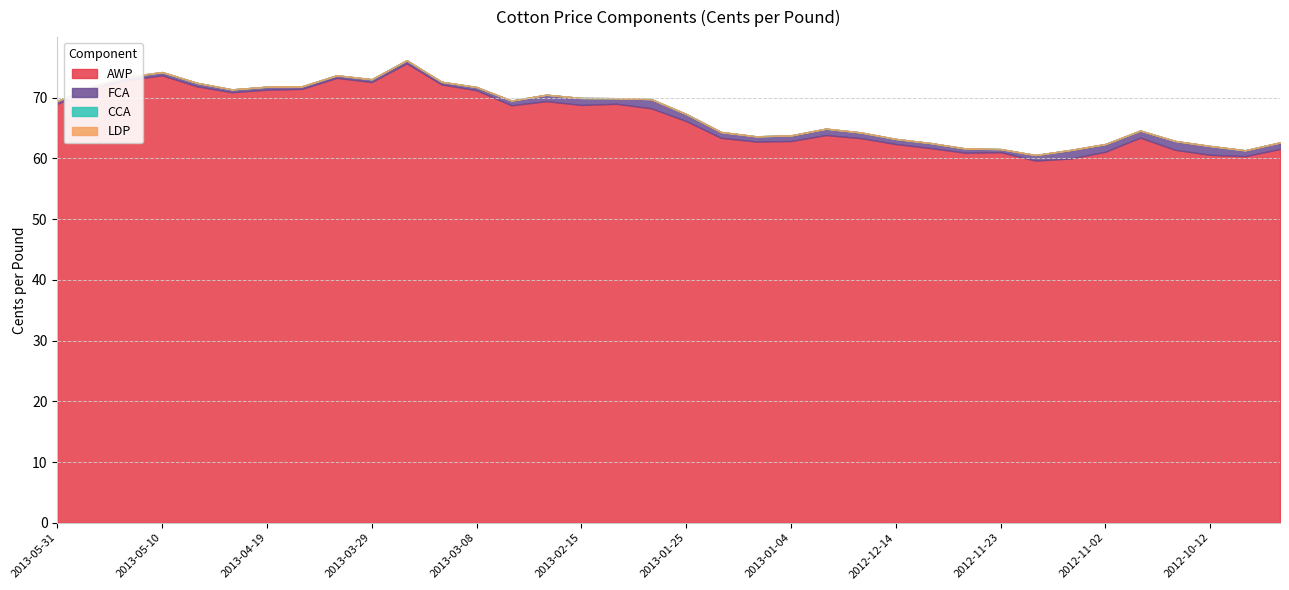

Reading left to right, transcribe all the data shown in this chart.

AWP: 2013-05-31=69.0	2013-05-24=71.6	2013-05-17=72.9	2013-05-10=73.7	2013-05-03=71.9	2013-04-26=70.9	2013-04-19=71.3	2013-04-12=71.5	2013-04-05=73.3	2013-03-29=72.6	2013-03-22=75.7	2013-03-15=72.2	2013-03-08=71.2	2013-03-01=68.8	2013-02-22=69.4	2013-02-15=68.8	2013-02-08=69.0	2013-02-01=68.3	2013-01-25=66.2	2013-01-18=63.4	2013-01-11=62.8	2013-01-04=62.9	2012-12-28=63.9	2012-12-21=63.3	2012-12-14=62.4	2012-12-07=61.7	2012-11-30=60.9	2012-11-23=61.0	2012-11-16=59.6	2012-11-09=60.0	2012-11-02=61.1	2012-10-26=63.4	2012-10-19=61.4	2012-10-12=60.6	2012-10-05=60.4	2012-09-28=61.6
FCA: 2013-05-31=0.5	2013-05-24=0.3	2013-05-17=0.5	2013-05-10=0.5	2013-05-03=0.6	2013-04-26=0.5	2013-04-19=0.5	2013-04-12=0.4	2013-04-05=0.4	2013-03-29=0.5	2013-03-22=0.5	2013-03-15=0.4	2013-03-08=0.5	2013-03-01=0.8	2013-02-22=1.1	2013-02-15=1.1	2013-02-08=0.9	2013-02-01=1.5	2013-01-25=1.2	2013-01-18=1.0	2013-01-11=0.9	2013-01-04=0.9	2012-12-28=1.1	2012-12-21=0.9	2012-12-14=0.8	2012-12-07=0.8	2012-11-30=0.7	2012-11-23=0.5	2012-11-16=0.9	2012-11-09=1.4	2012-11-02=1.3	2012-10-26=1.2	2012-10-19=1.5	2012-10-12=1.4	2012-10-05=1.0	2012-09-28=1.1
CCA: 2013-05-31=0.0	2013-05-24=0.0	2013-05-17=0.0	2013-05-10=0.0	2013-05-03=0.0	2013-04-26=0.0	2013-04-19=0.0	2013-04-12=0.0	2013-04-05=0.0	2013-03-29=0.0	2013-03-22=0.0	2013-03-15=0.0	2013-03-08=0.0	2013-03-01=0.0	2013-02-22=0.0	2013-02-15=0.0	2013-02-08=0.0	2013-02-01=0.0	2013-01-25=0.0	2013-01-18=0.0	2013-01-11=0.0	2013-01-04=0.0	2012-12-28=0.0	2012-12-21=0.0	2012-12-14=0.0	2012-12-07=0.0	2012-11-30=0.0	2012-11-23=0.0	2012-11-16=0.0	2012-11-09=0.0	2012-11-02=0.0	2012-10-26=0.0	2012-10-19=0.0	2012-10-12=0.0	2012-10-05=0.0	2012-09-28=0.0
LDP: 2013-05-31=0.0	2013-05-24=0.0	2013-05-17=0.0	2013-05-10=0.0	2013-05-03=0.0	2013-04-26=0.0	2013-04-19=0.0	2013-04-12=0.0	2013-04-05=0.0	2013-03-29=0.0	2013-03-22=0.0	2013-03-15=0.0	2013-03-08=0.0	2013-03-01=0.0	2013-02-22=0.0	2013-02-15=0.0	2013-02-08=0.0	2013-02-01=0.0	2013-01-25=0.0	2013-01-18=0.0	2013-01-11=0.0	2013-01-04=0.0	2012-12-28=0.0	2012-12-21=0.0	2012-12-14=0.0	2012-12-07=0.0	2012-11-30=0.0	2012-11-23=0.0	2012-11-16=0.0	2012-11-09=0.0	2012-11-02=0.0	2012-10-26=0.0	2012-10-19=0.0	2012-10-12=0.0	2012-10-05=0.0	2012-09-28=0.0